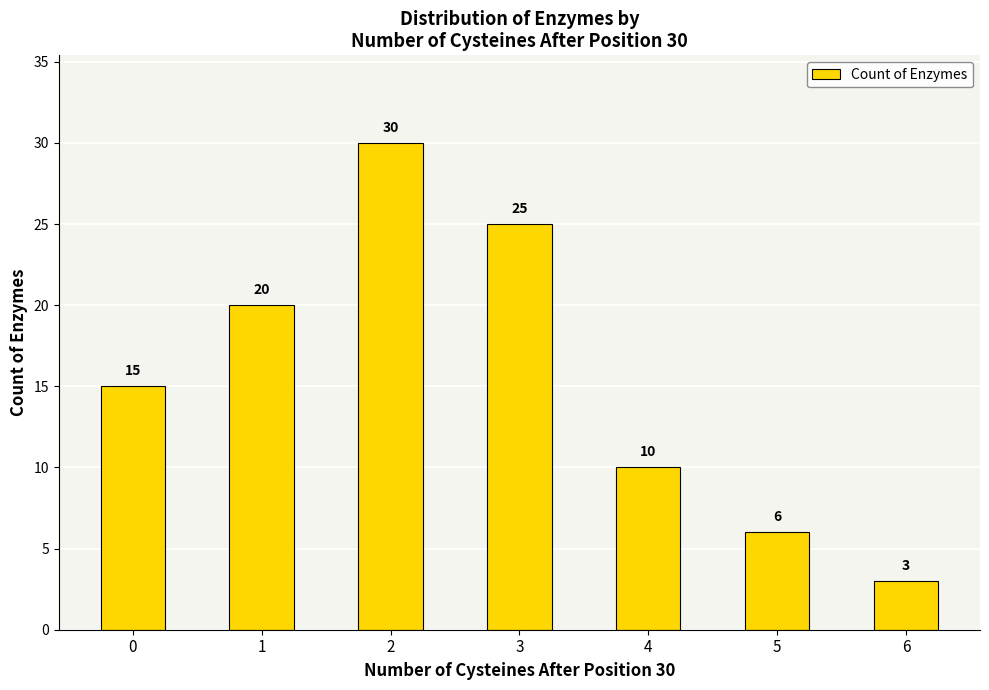

How many bars are there in total?

7